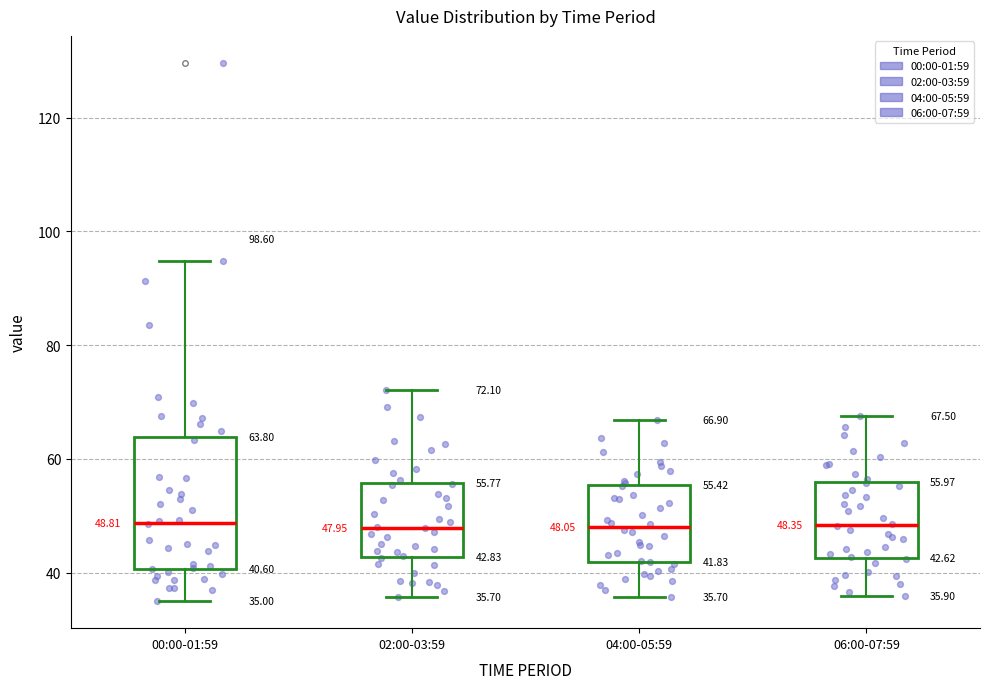

Which box is the tallest, from its lower edge to its upper edge?

00:00-01:59